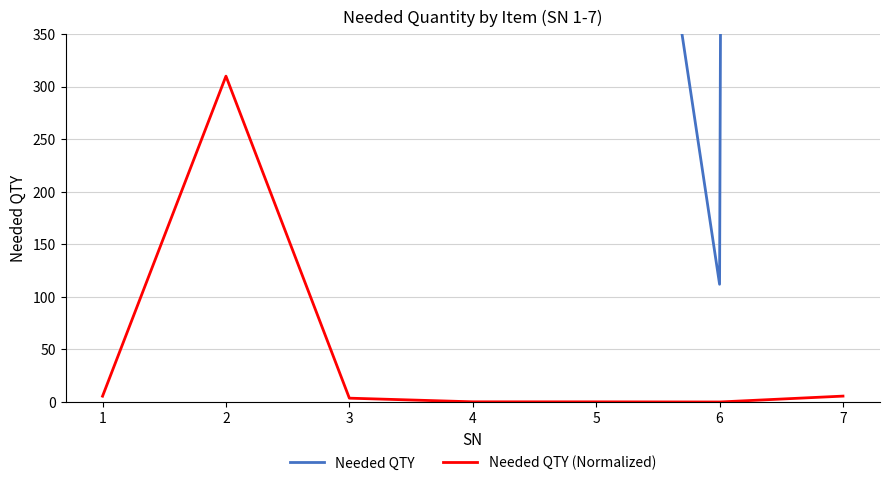

Where is Needed QTY (Normalized) nearest to the value 155?

7